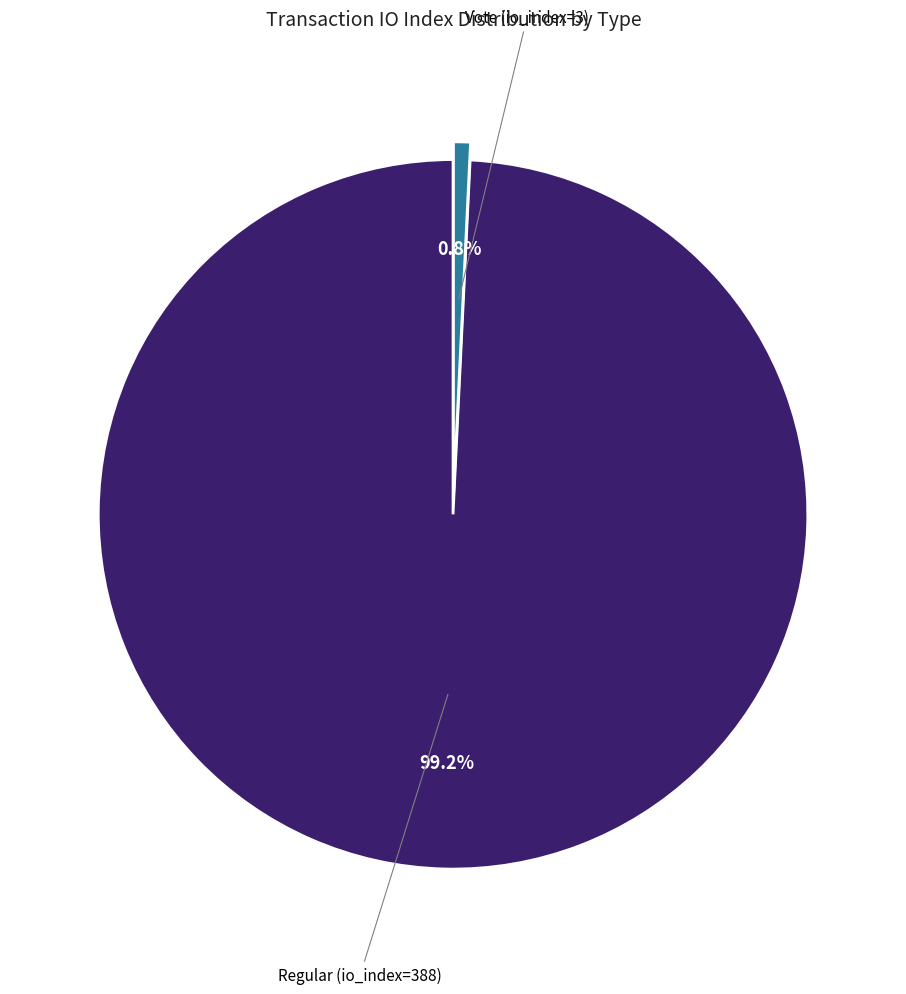

Rank the categories by value from highest to lowest.

Regular (io_index=388), Vote (io_index=3)